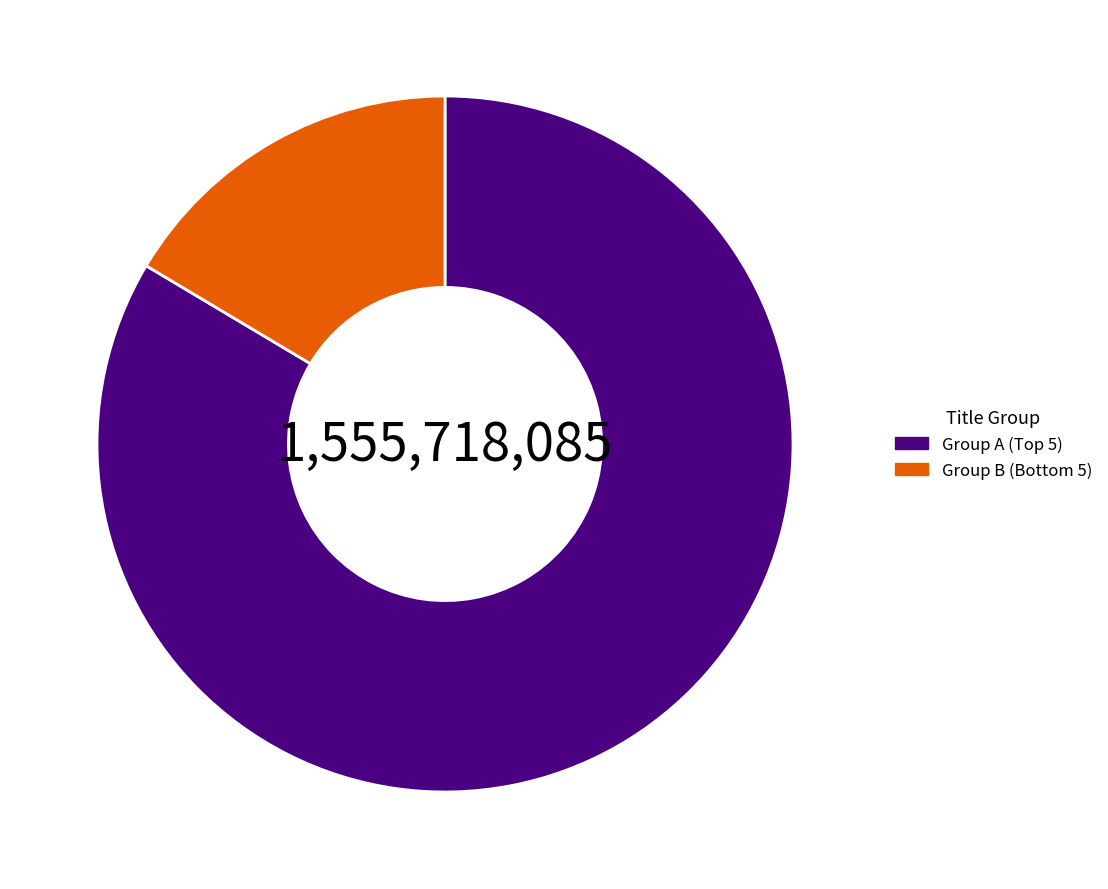

Rank the categories by value from lowest to highest.

Group B (Bottom 5), Group A (Top 5)